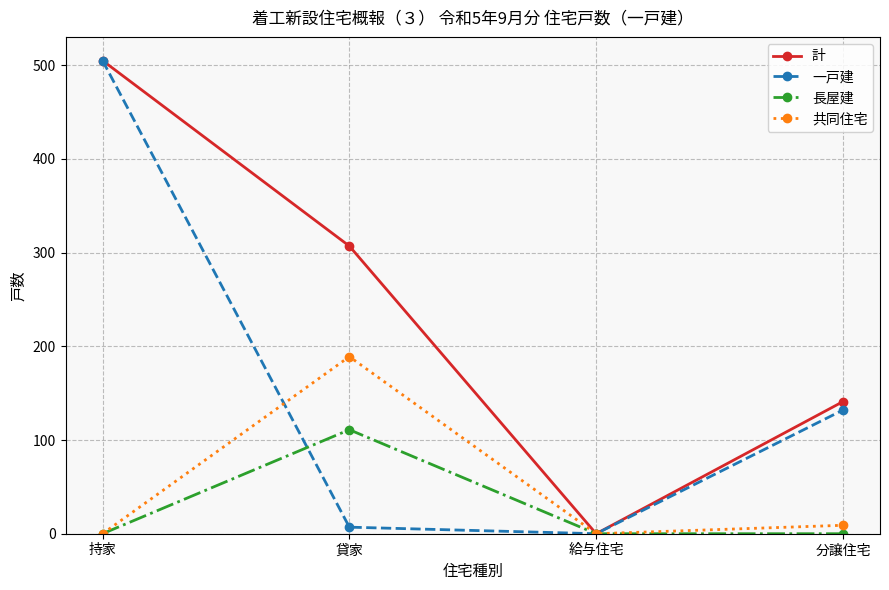

The value of 共同住宅 at 貸家 is 189. True or false?

True